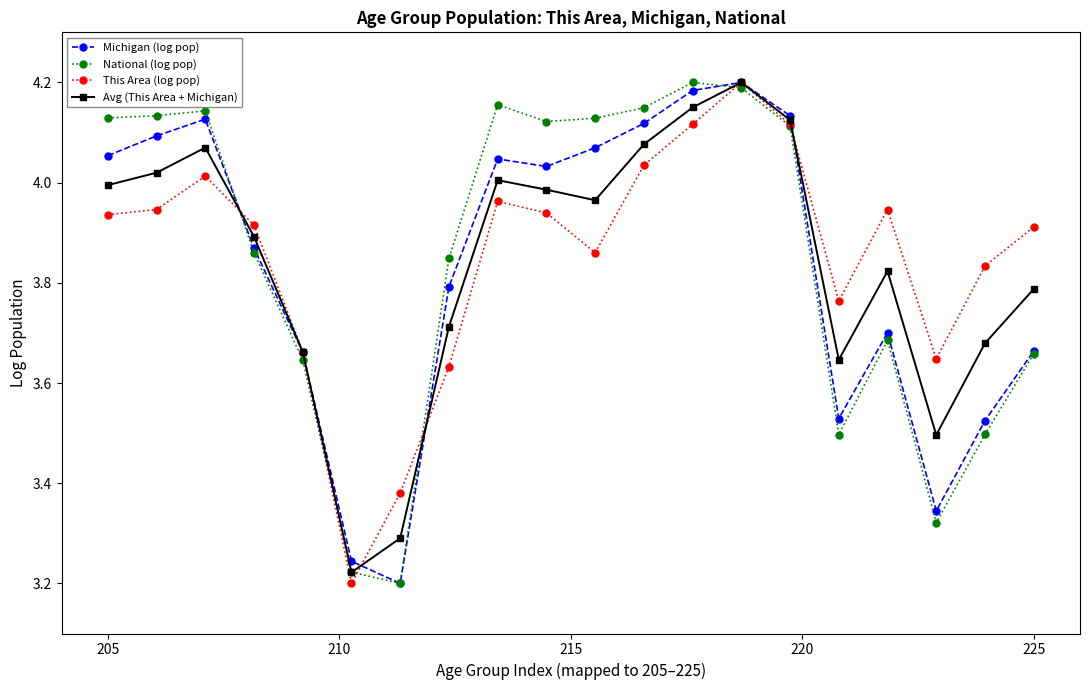

Does the chart have visible grid lines?

No